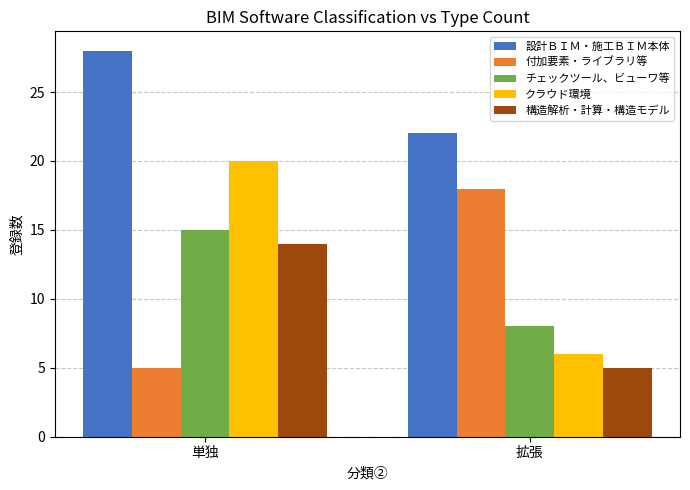

At how many categories does at least one series exceed 25?

1